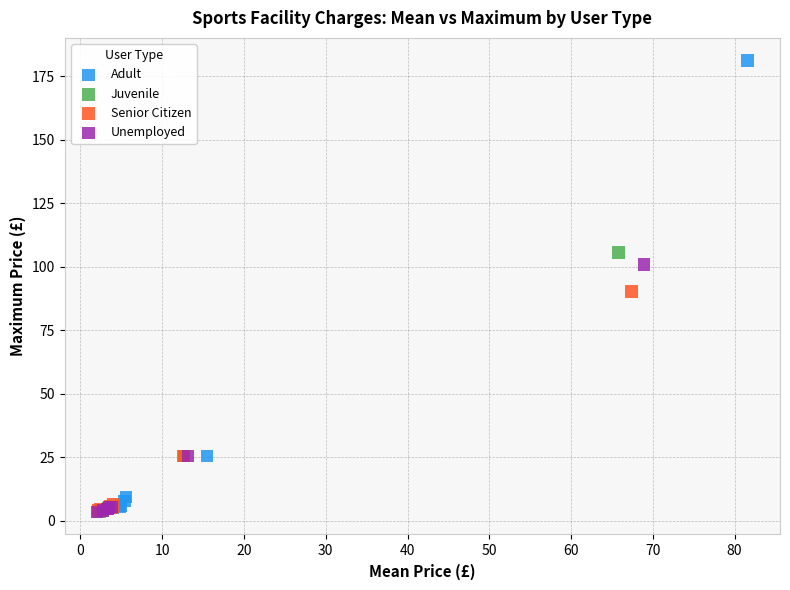

Which series reaches the maximum Y coordinate?

Adult